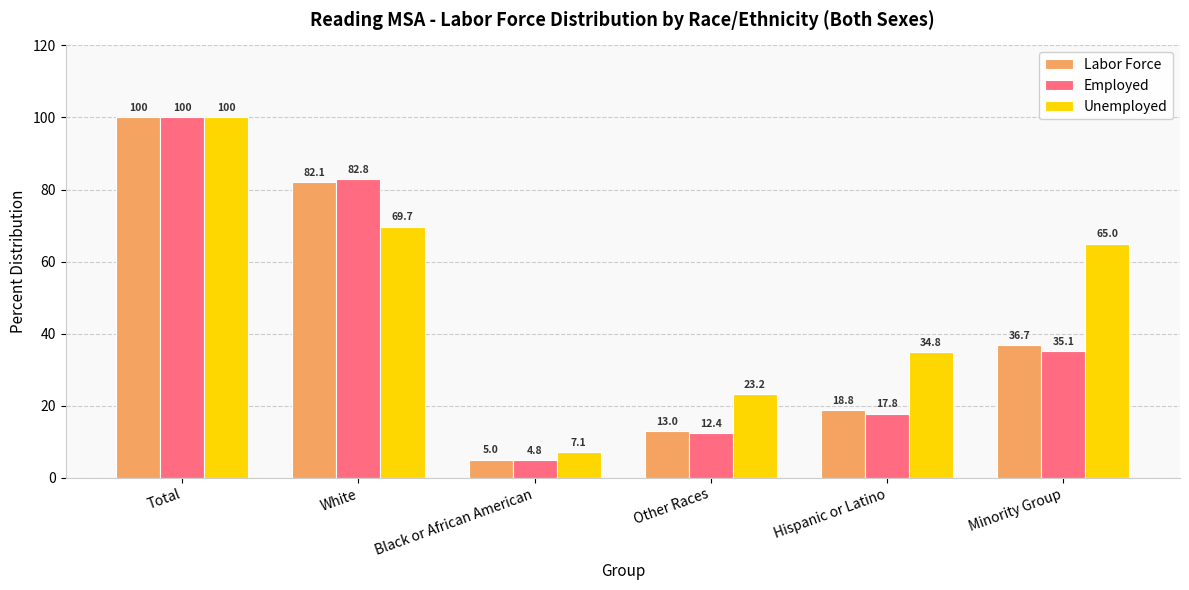

Where is Unemployed nearest to the value 53?

Minority Group